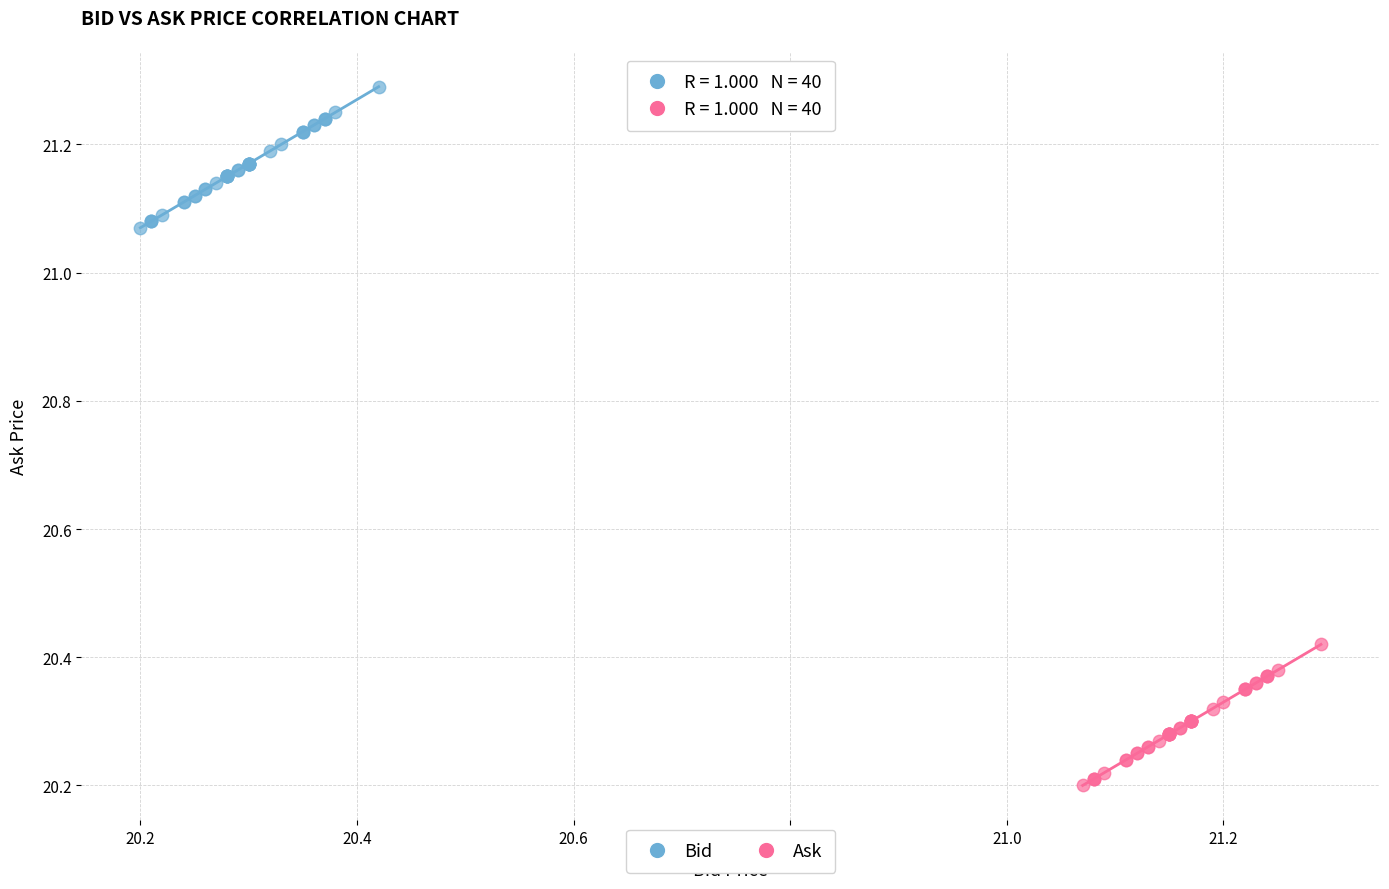

Which series contains the lowest Y value?

Ask